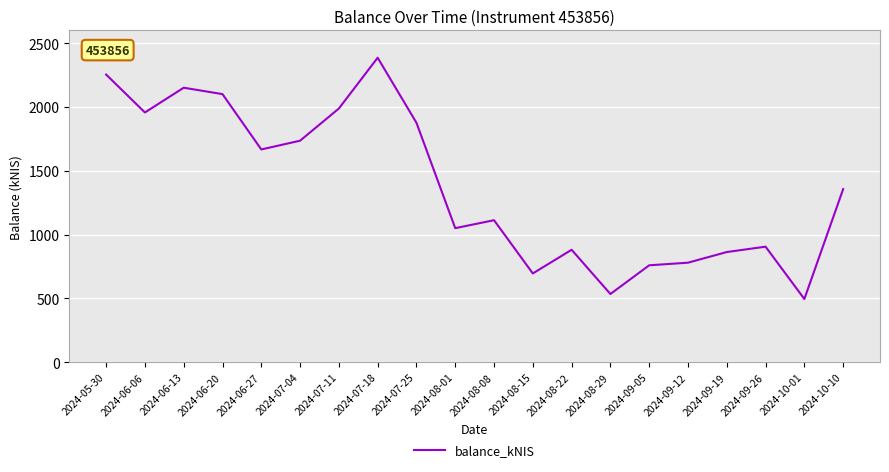

Which label corresponds to the smallest value in the chart?

2024-10-01